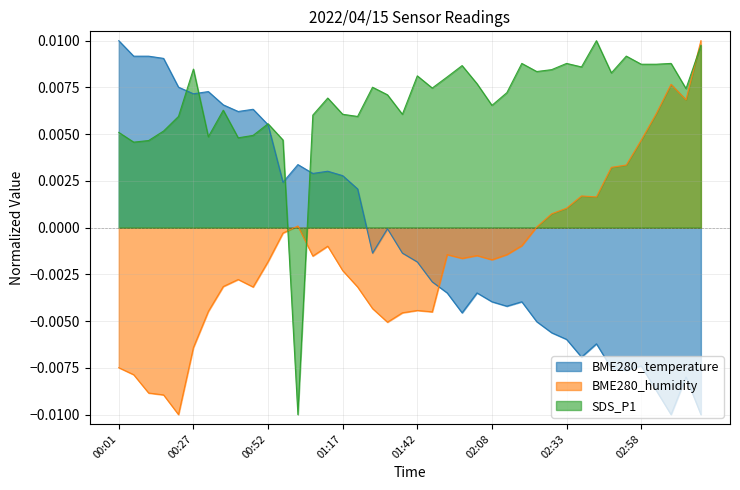

What are all the series names shown in the legend?

BME280_temperature, BME280_humidity, SDS_P1